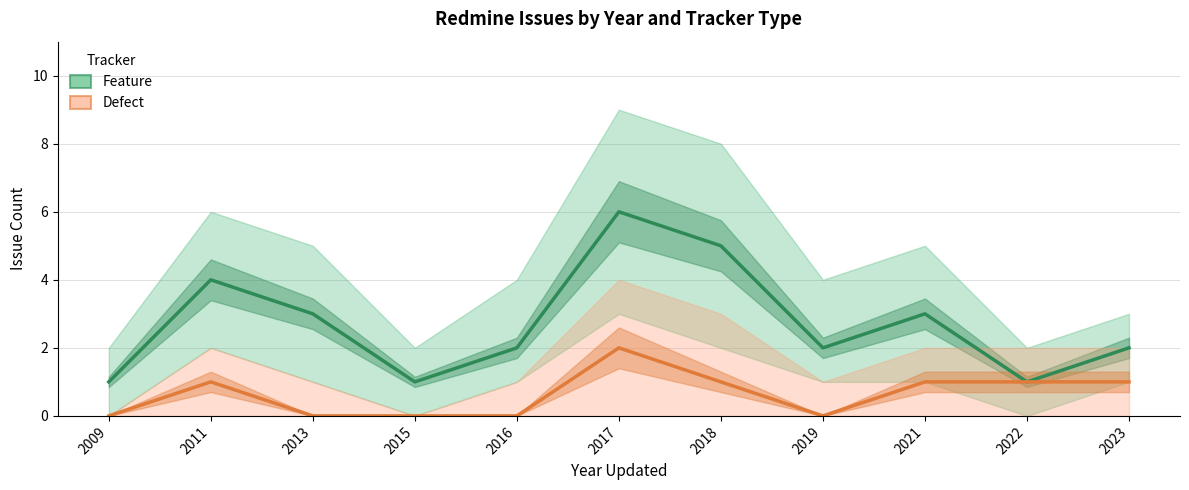

How many lines are shown in the chart?

2